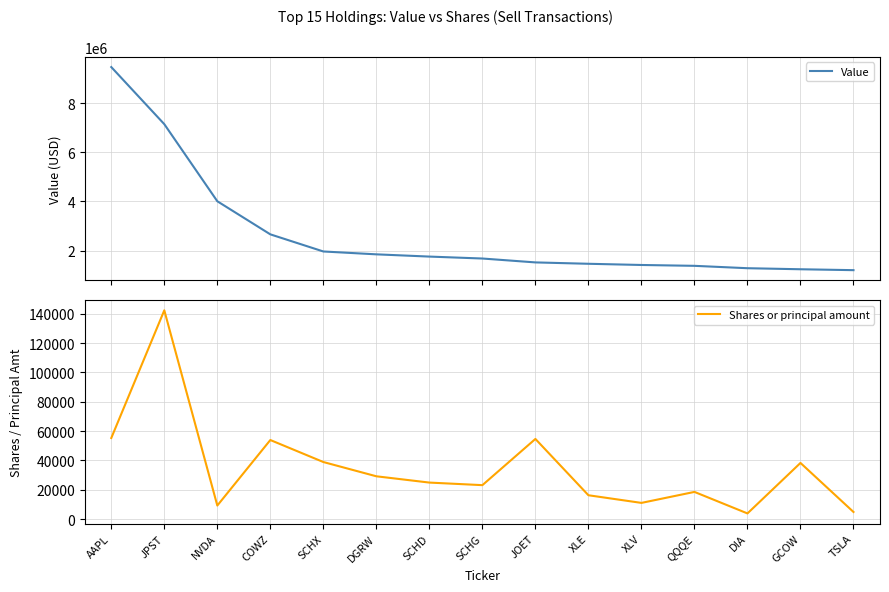

What are all the series names shown in the legend?

Value, Shares or principal amount